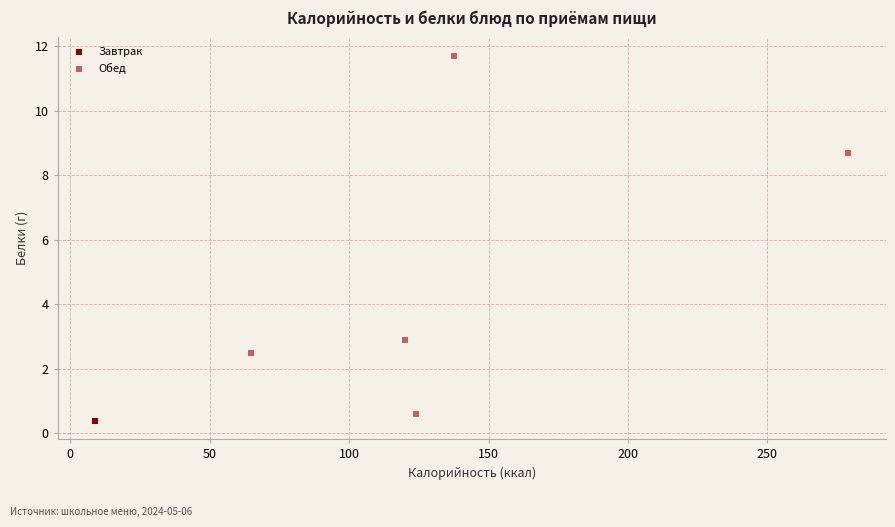

Which series has the largest Y range (max minus min)?

Завтрак